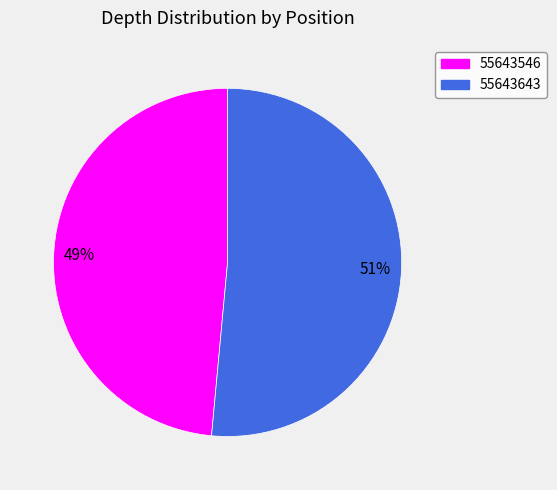

Is 55643546 the majority of the pie?

No